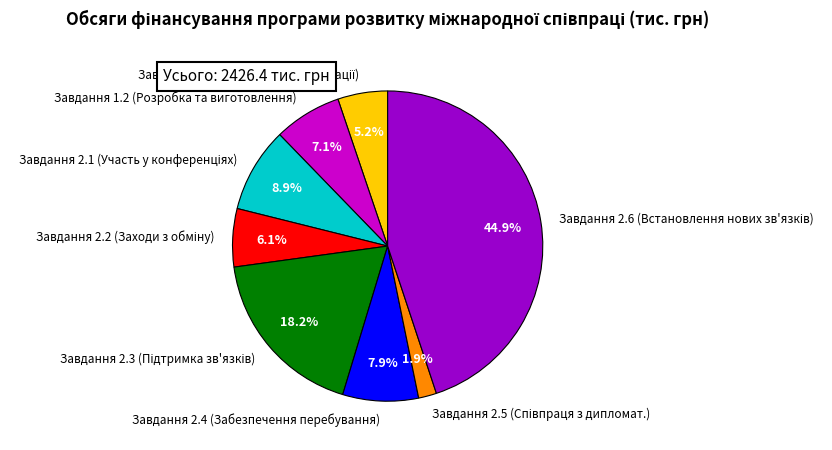

What is the ratio of the value at Завдання 1.2 (Розробка та виготовлення) to the value at Завдання 2.4 (Забезпечення перебування)?

0.9